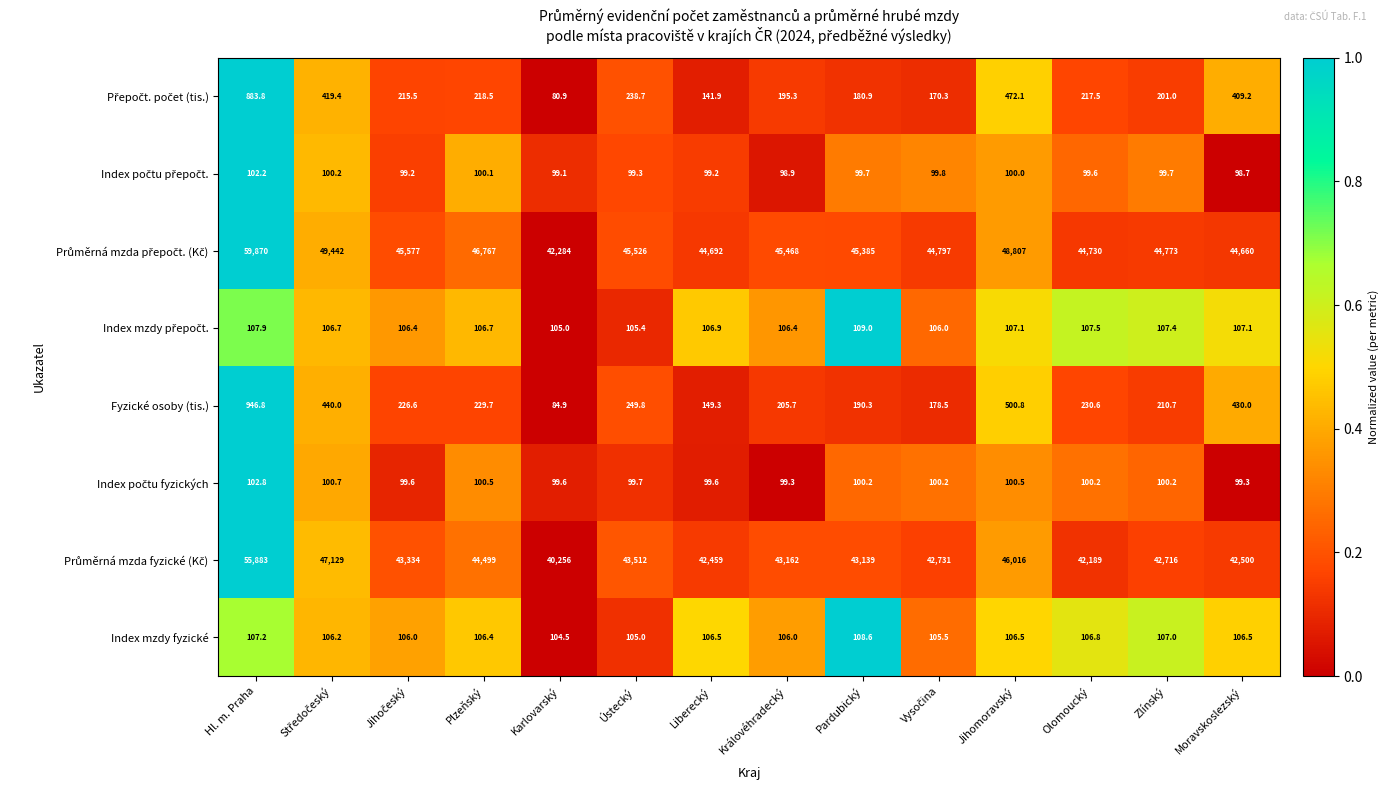

What is the spread (max minus min) of values at Hl. m. Praha?

59767.8